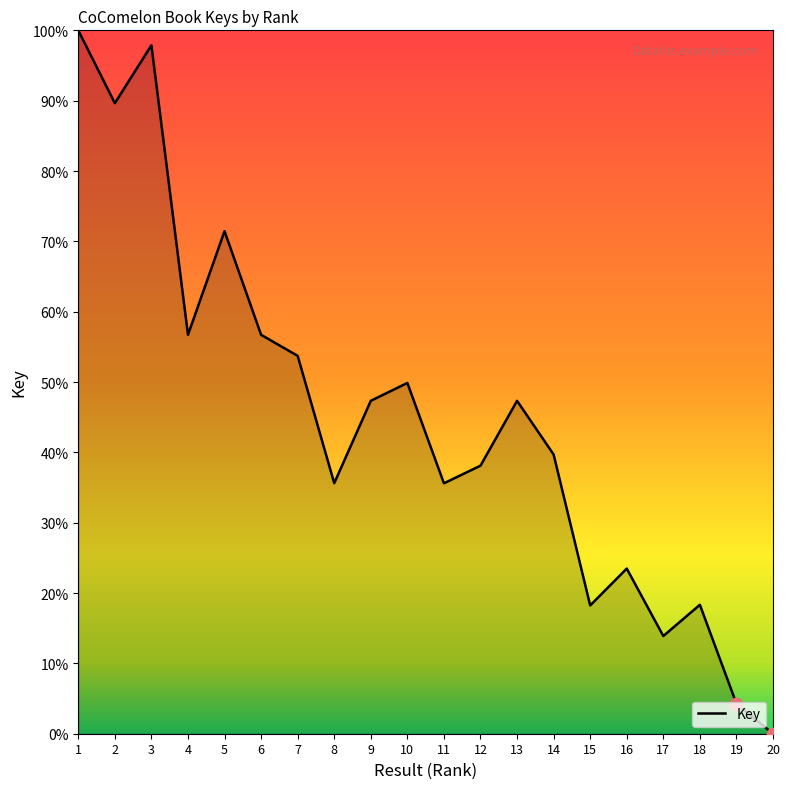

Approximately how many times larger is the value at 7 compared to 5?

0.8